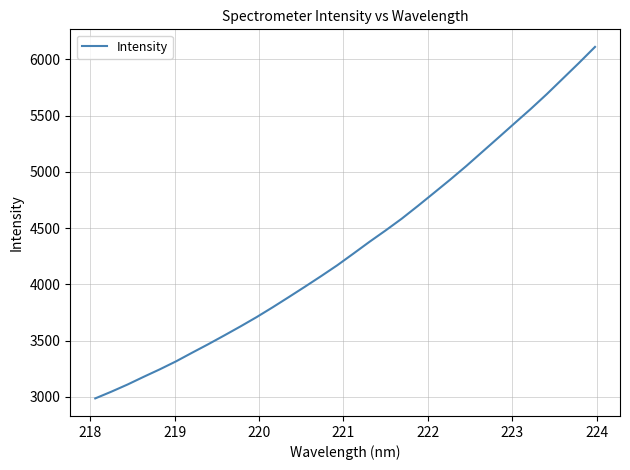

What is the difference between the maximum and minimum values?

3124.6